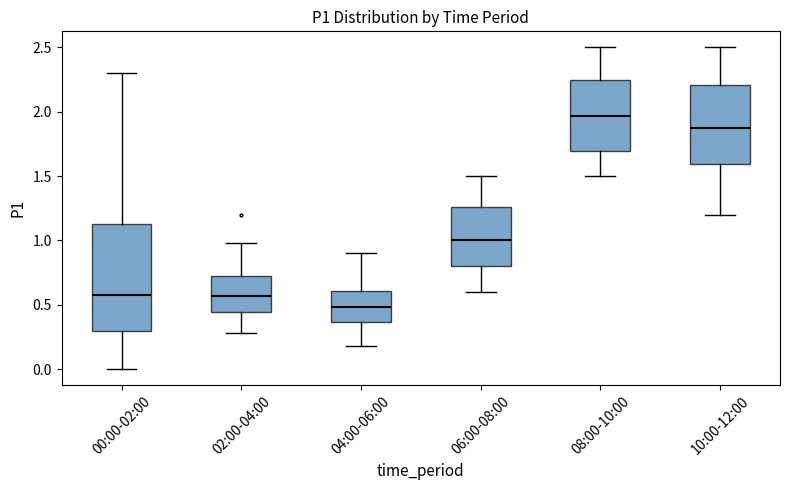

Reading left to right, transcribe this box plot: for each box, give where its median line is, the range the box spans, and where its two whiskers end, as read against the y-axis. The values are not printed on the chart, so give them approximately, as read against the axis.

00:00-02:00: median 0.60, box 0.30 to 1.15, whiskers 0.00 to 2.30
02:00-04:00: median 0.55, box 0.45 to 0.70, whiskers 0.30 to 1.00
04:00-06:00: median 0.50, box 0.35 to 0.60, whiskers 0.20 to 0.90
06:00-08:00: median 1.00, box 0.80 to 1.25, whiskers 0.60 to 1.50
08:00-10:00: median 1.95, box 1.70 to 2.25, whiskers 1.50 to 2.50
10:00-12:00: median 1.90, box 1.60 to 2.20, whiskers 1.20 to 2.50